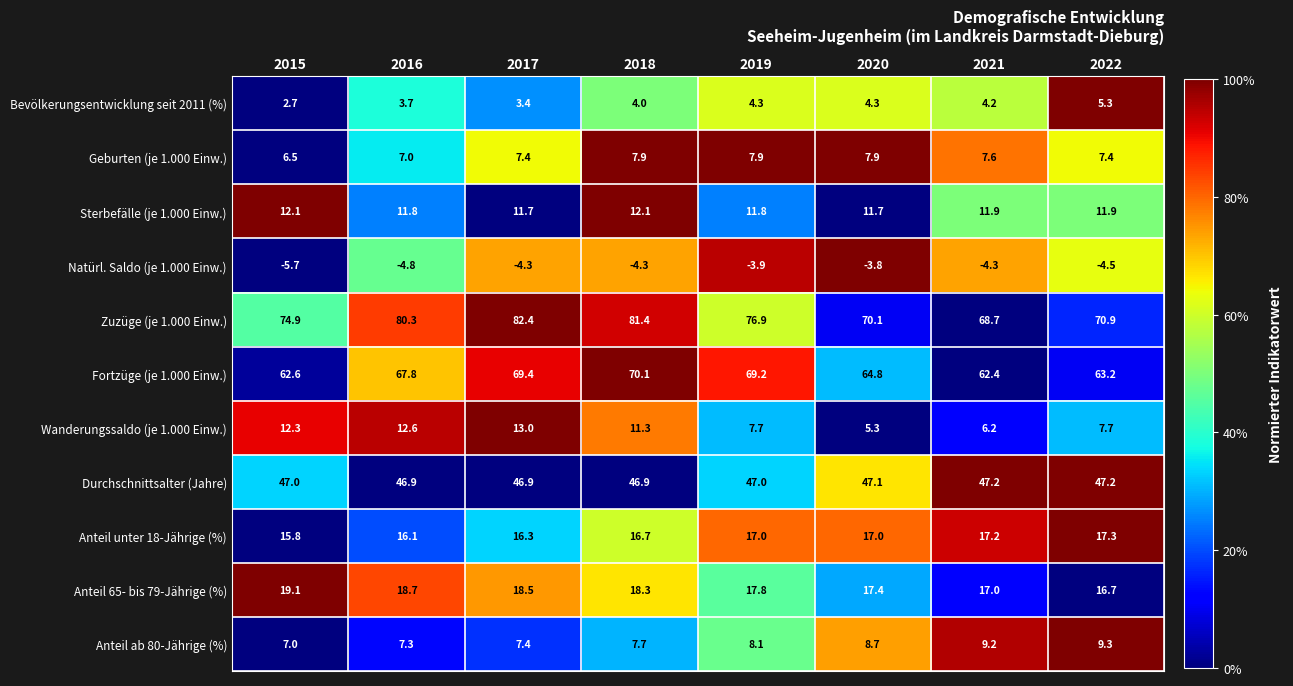

The value of Natürl. Saldo (je 1.000 Einw.) at 2022 is -4.5. True or false?

True